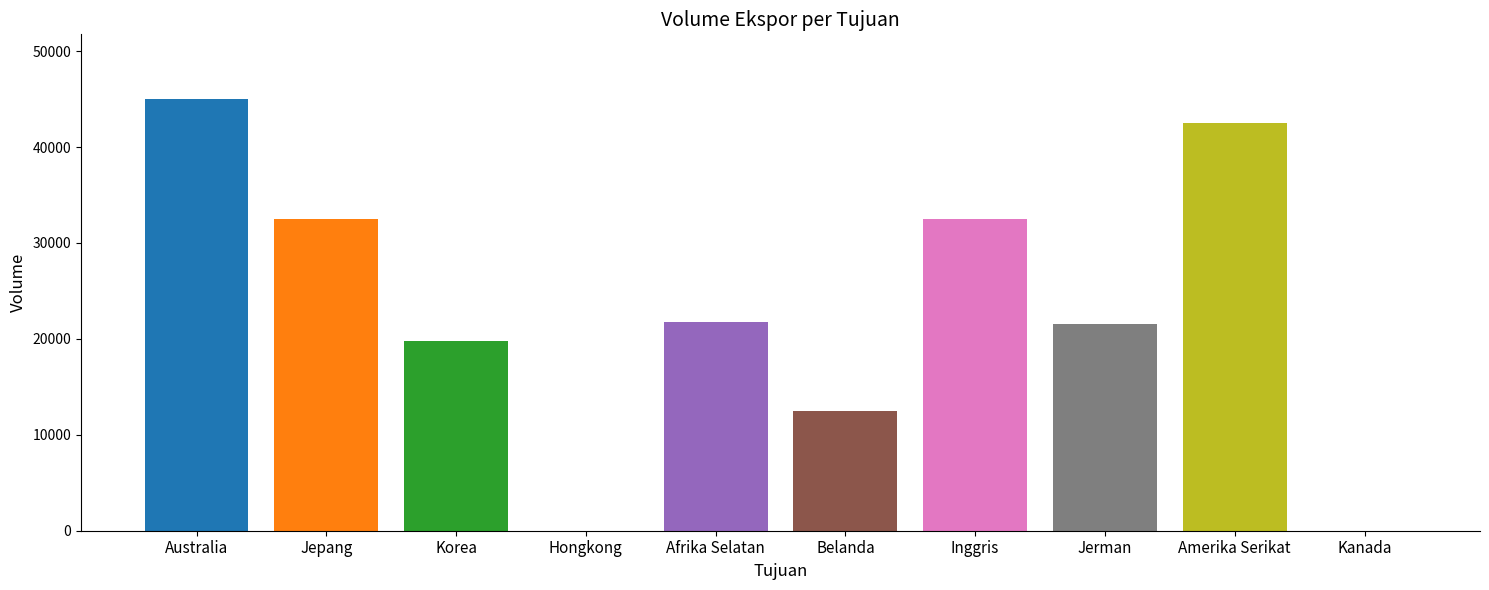

Are the bars horizontal?

No